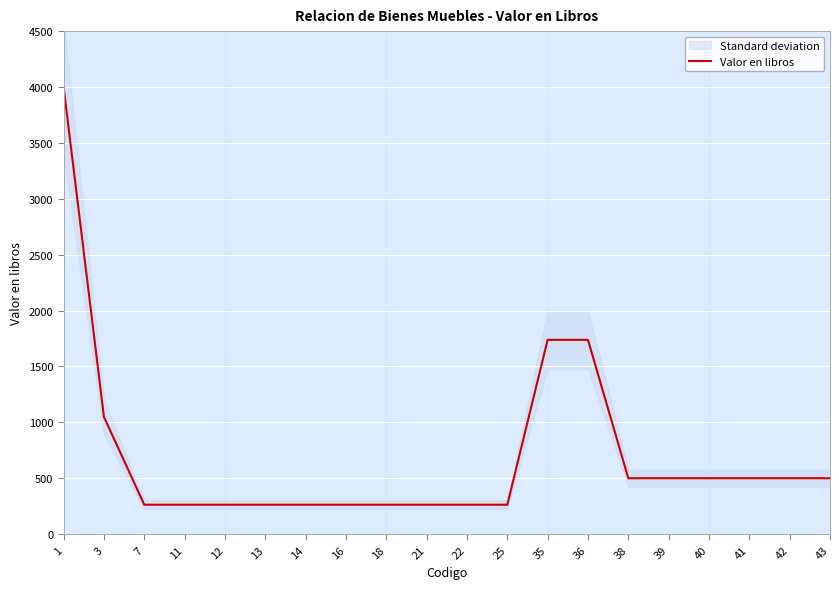

Reading left to right, list all the values displayed in this chart.

1=4000.0	3=1048.7	7=263.0	11=263.0	12=263.0	13=263.0	14=263.0	16=263.0	18=263.0	21=263.0	22=263.0	25=263.0	35=1738.0	36=1738.0	38=500.0	39=500.0	40=500.0	41=500.0	42=500.0	43=500.0